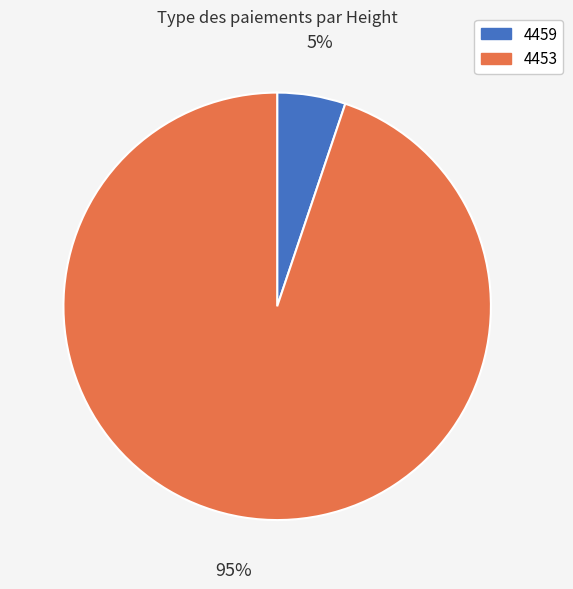

Which slice is the smallest?

4459